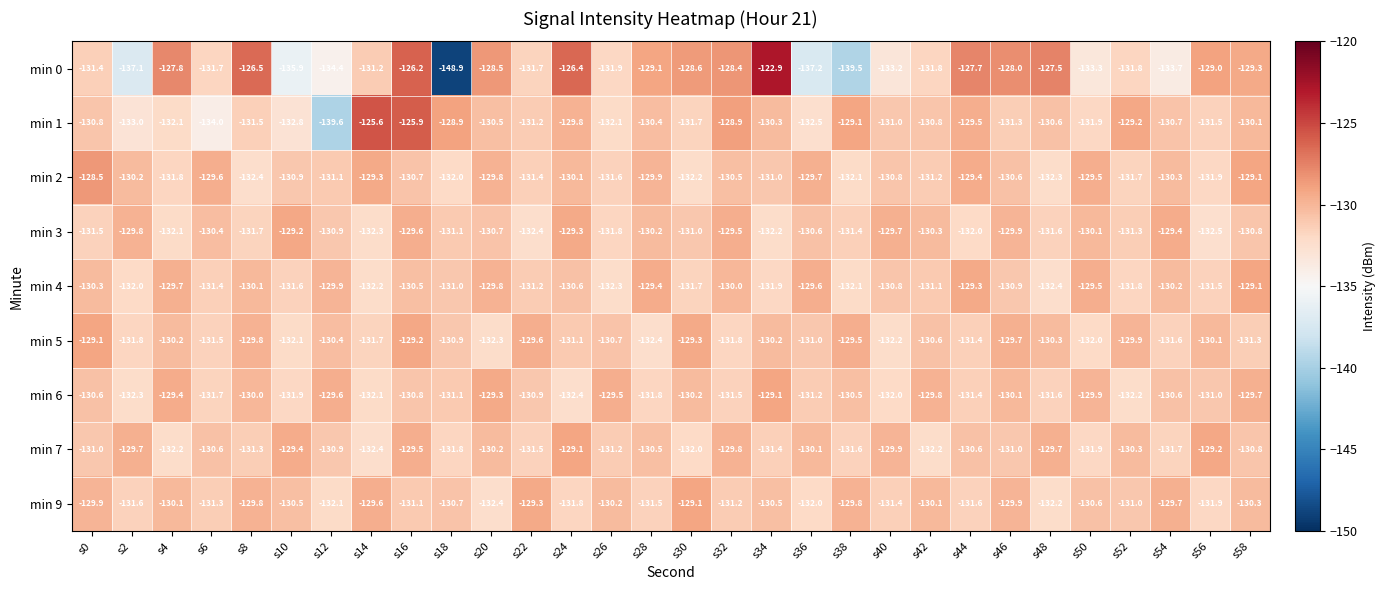

What is the difference between the highest and lowest values at s8?

5.9